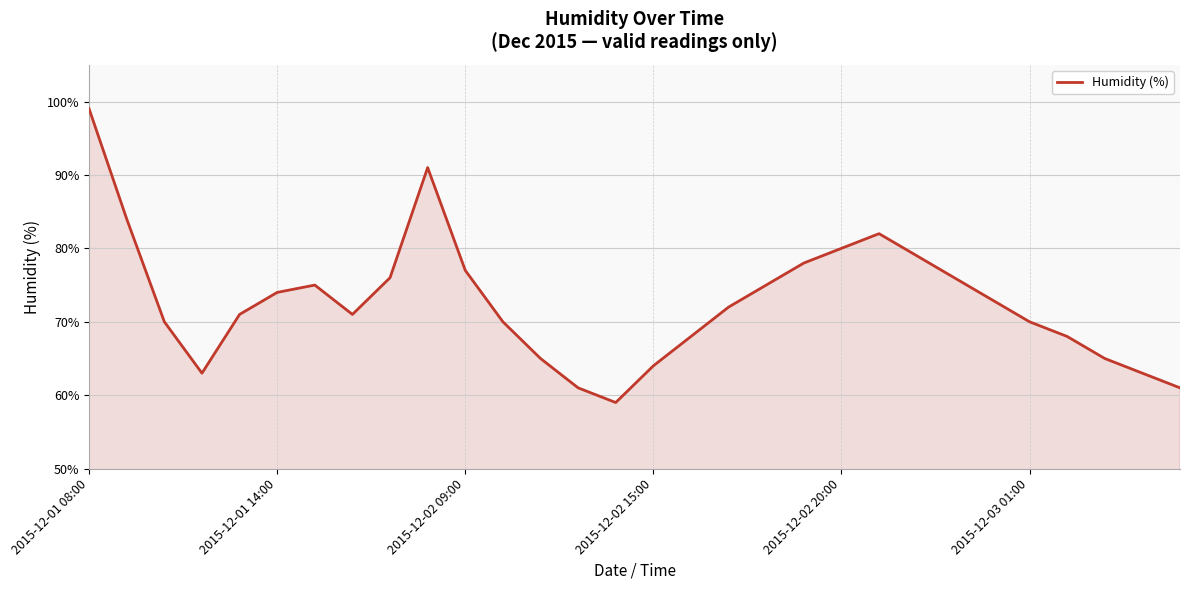

What is the difference between the maximum and minimum values?

40